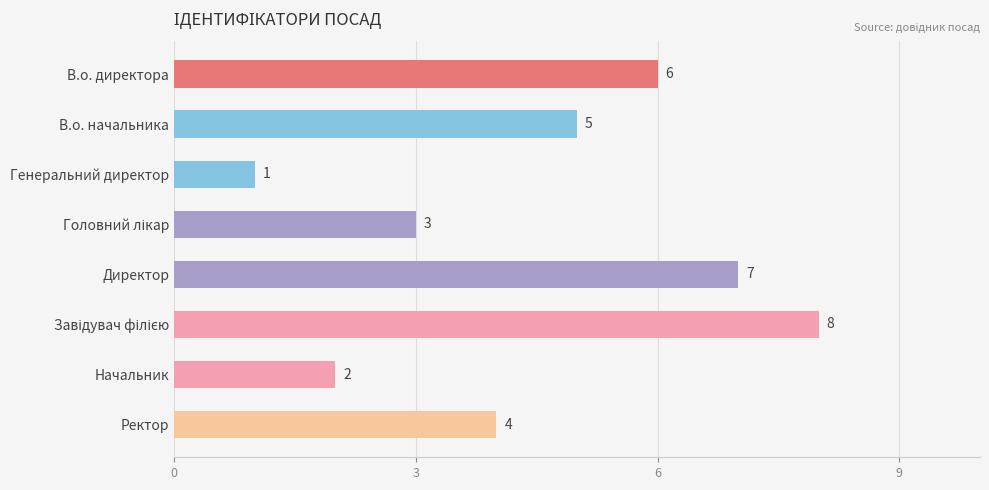

At which label is the value closest to 4?

Ректор